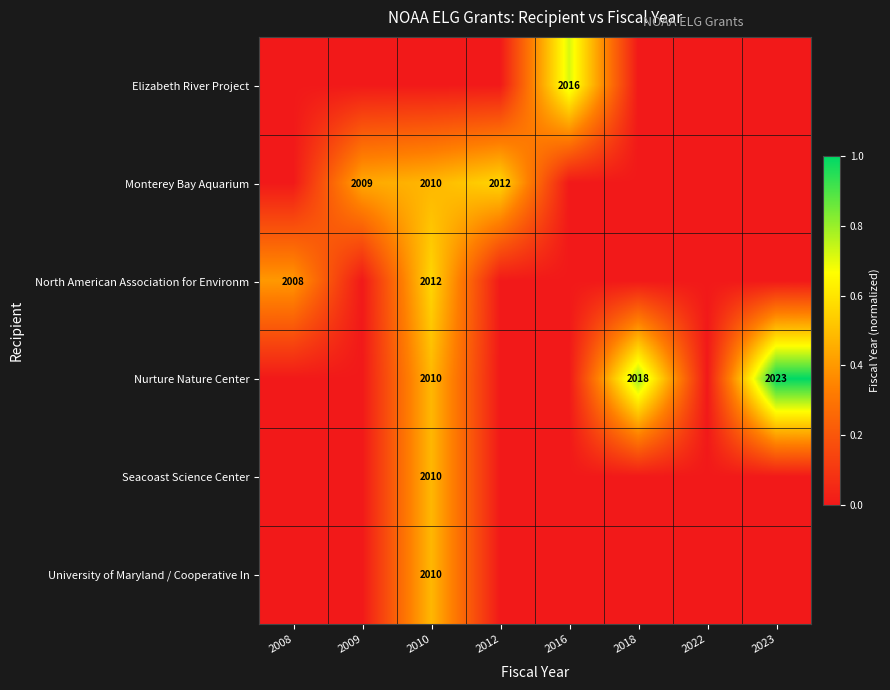

What is the maximum value for North American Association for Environm?

0.6